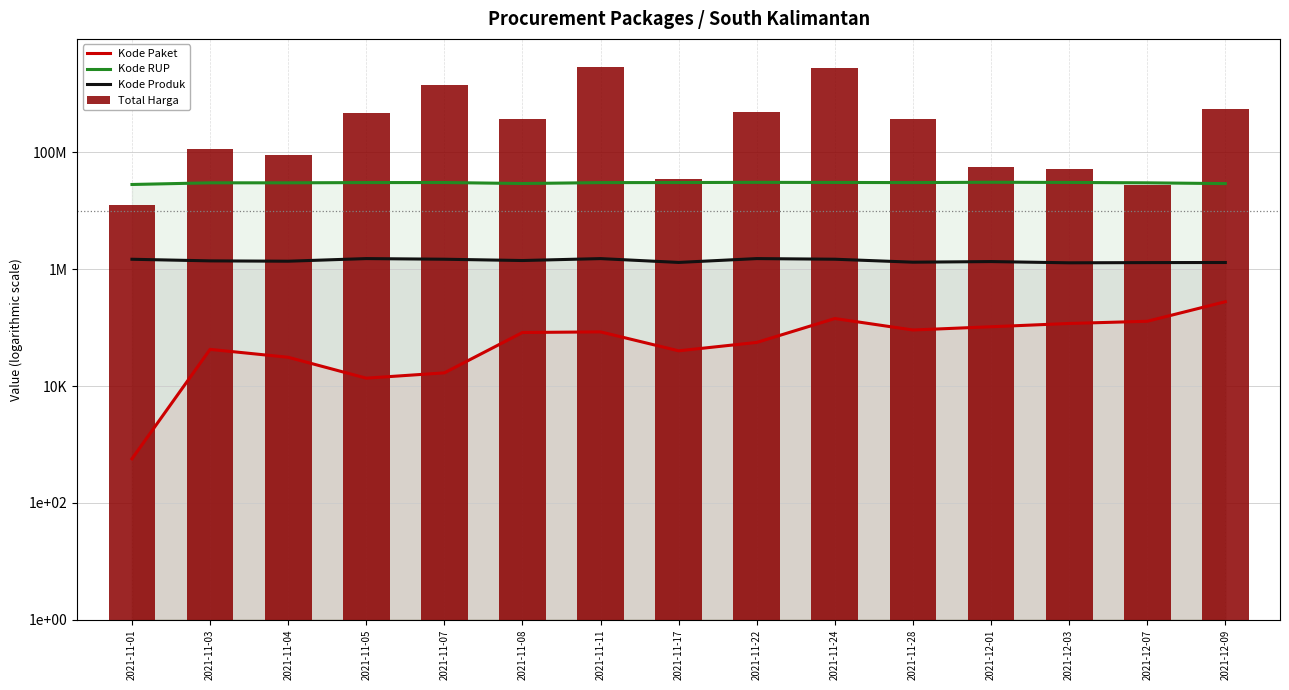

Read the Total Harga value at 2021-11-04.

90672075